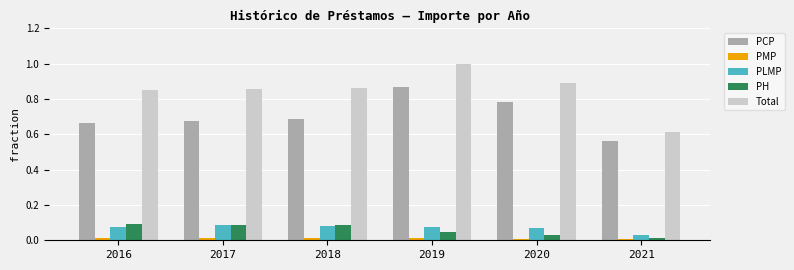

How many bars are there in total?

30